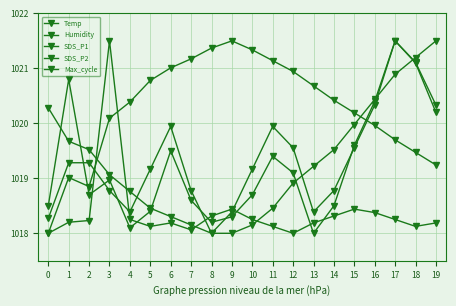

Rank the series at 5 from lowest to highest value.

Max_cycle, SDS_P1, Temp, SDS_P2, Humidity